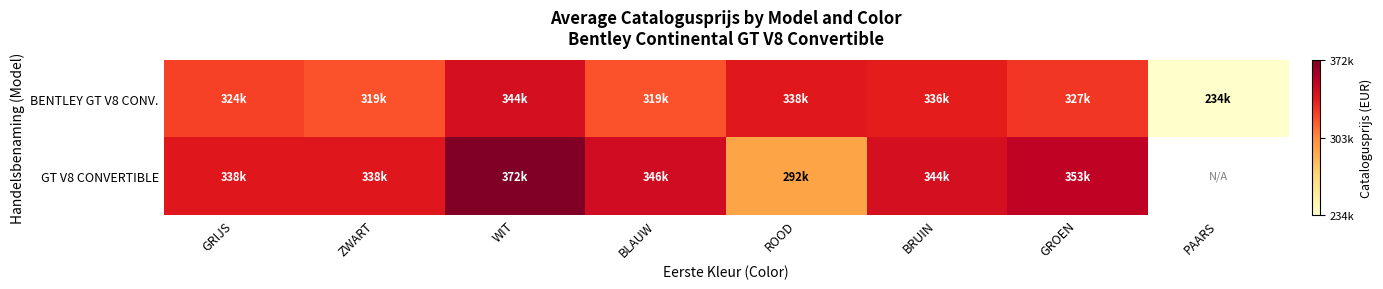

What is the highest value of the GT V8 CONVERTIBLE series?

371627.0